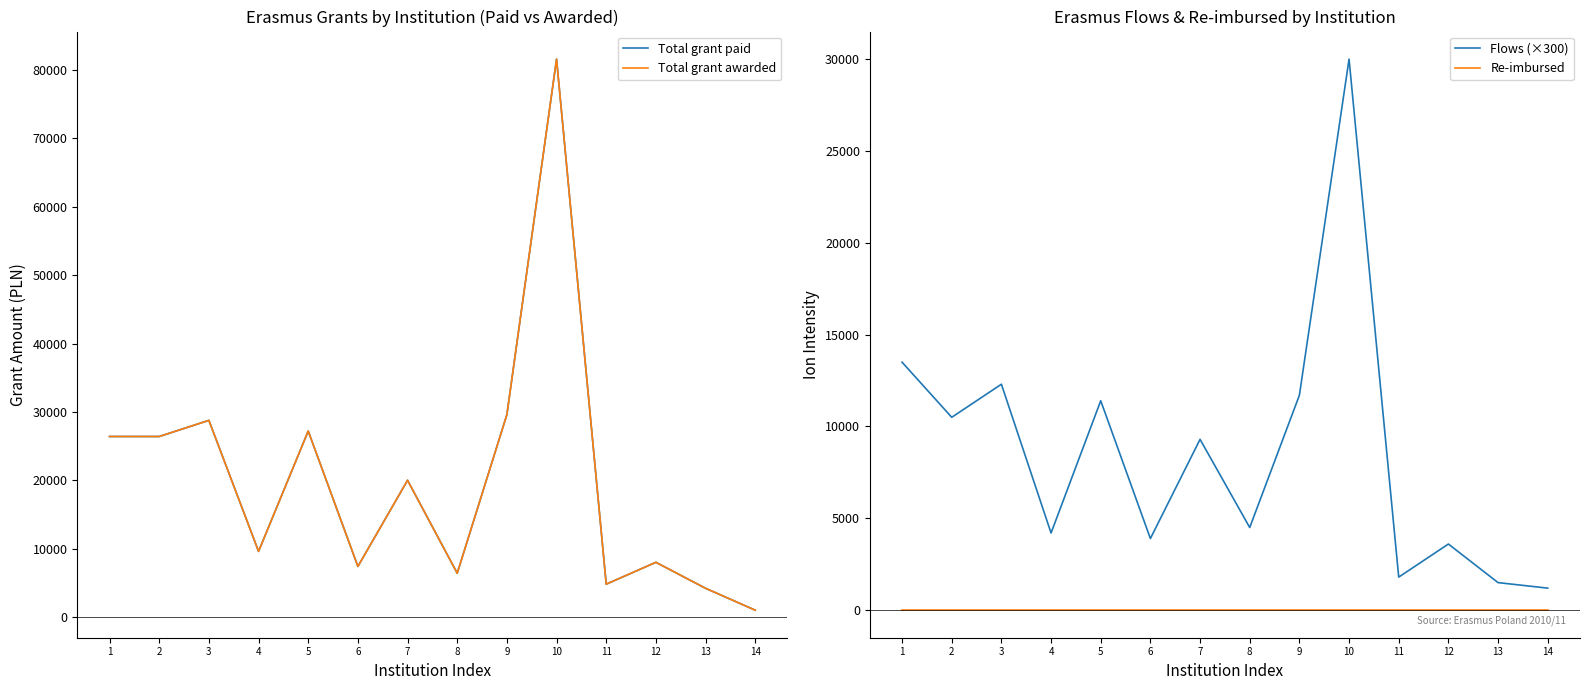

Which series has the largest total across all categories?

Total grant paid